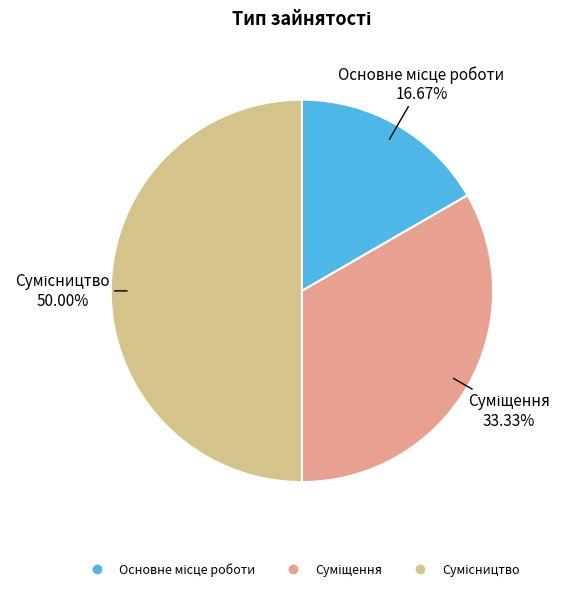

The Сумісництво slice represents 50% of the pie. True or false?

True